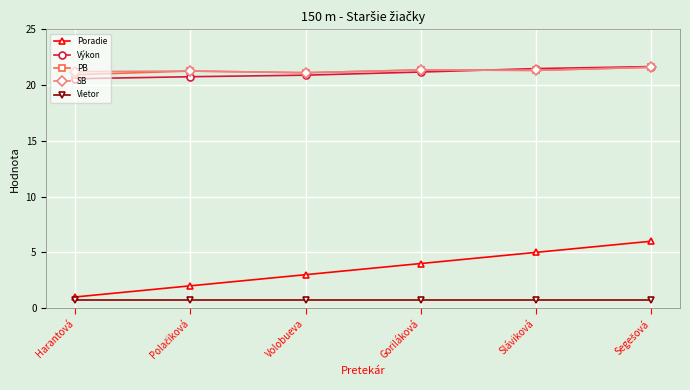

How many PB values are between 21 and 22?

5